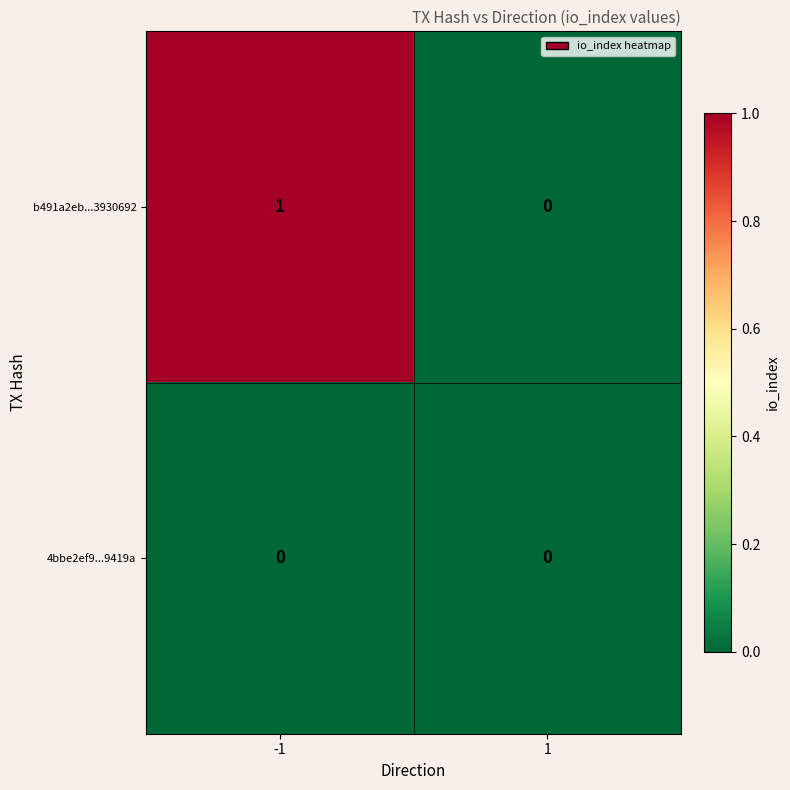

At which category does the chart reach its peak across all series?

-1